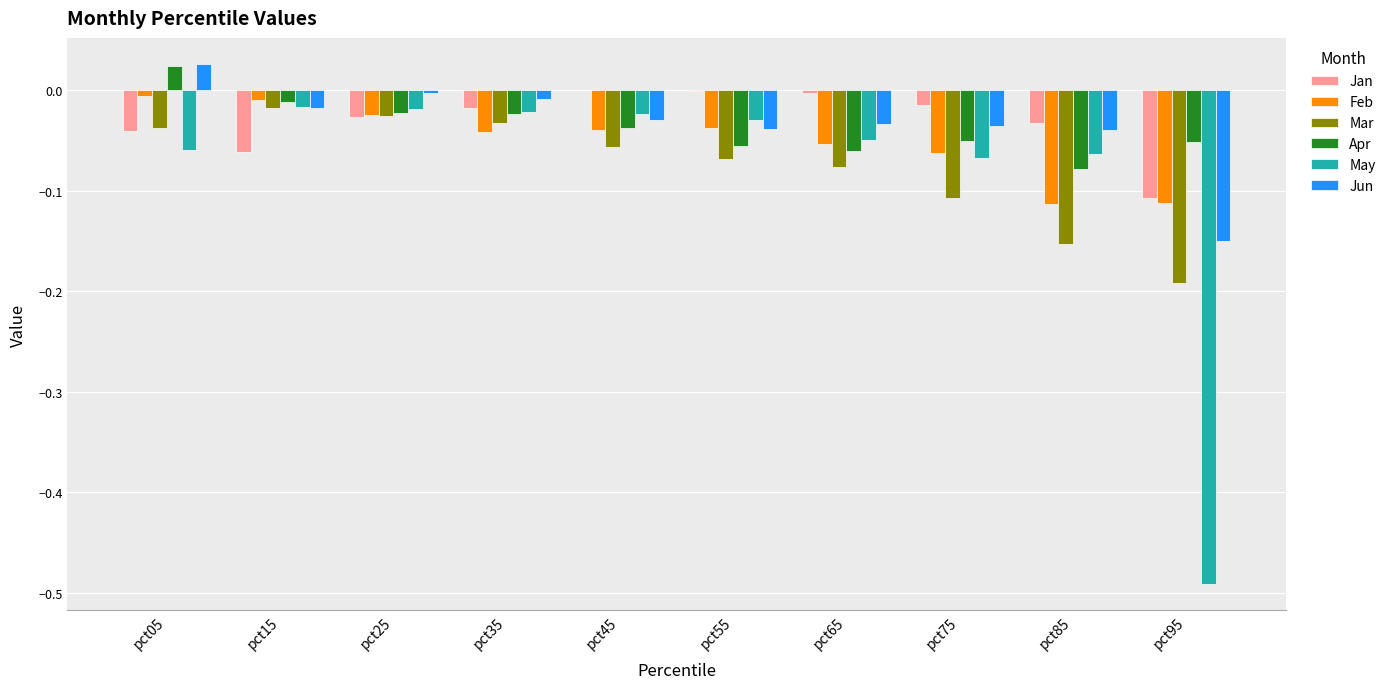

Is the value of Jun at pct75 greater than the value of Apr at pct85?

Yes